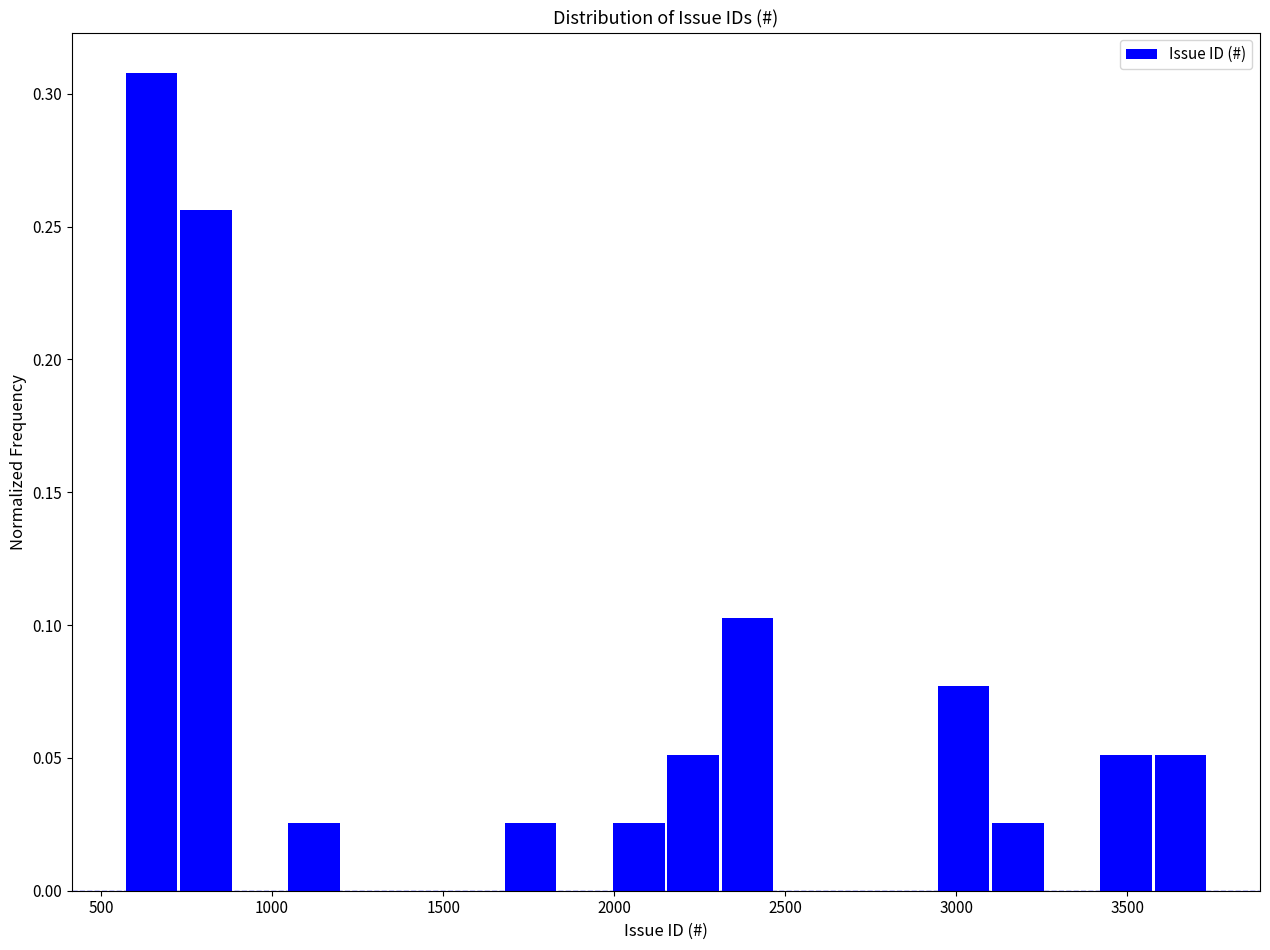

Read against the x-axis, roughly where is the centre of the tallest bar?

650